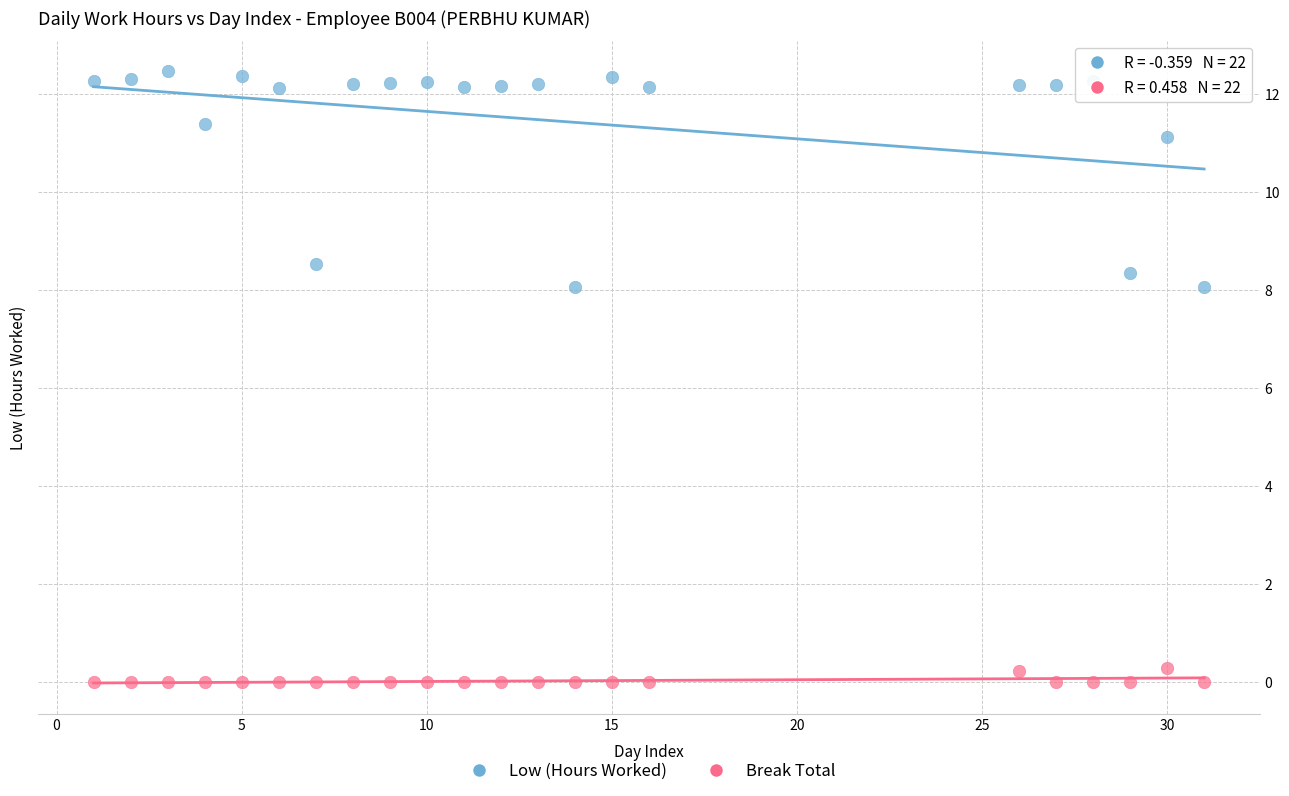

What are all the series names shown in the legend?

Low (Hours Worked), Break Total